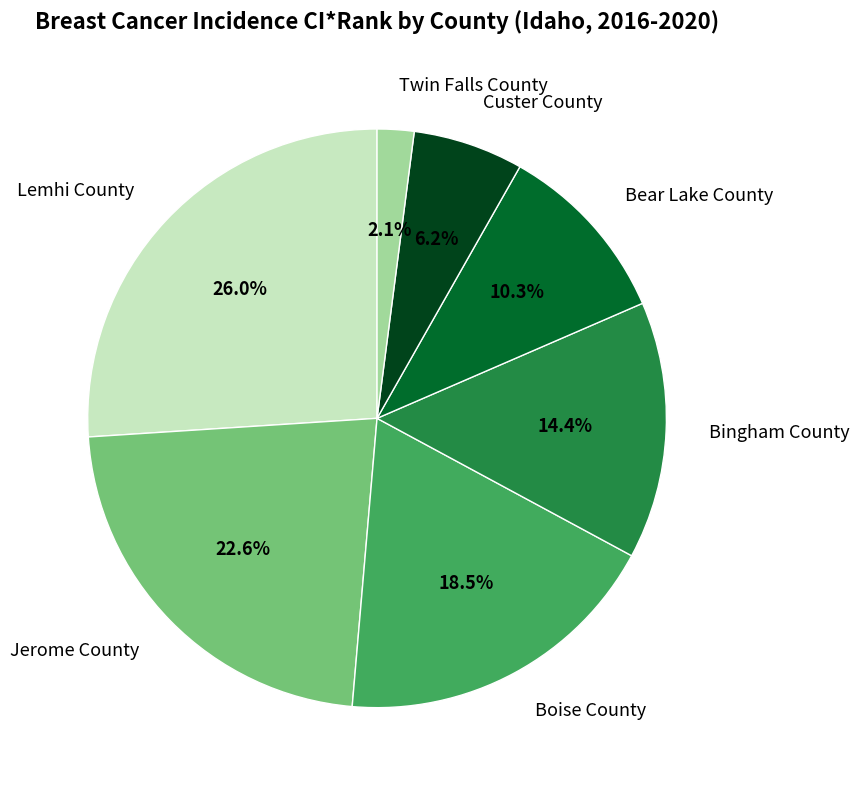

Which slice is the largest?

Lemhi County